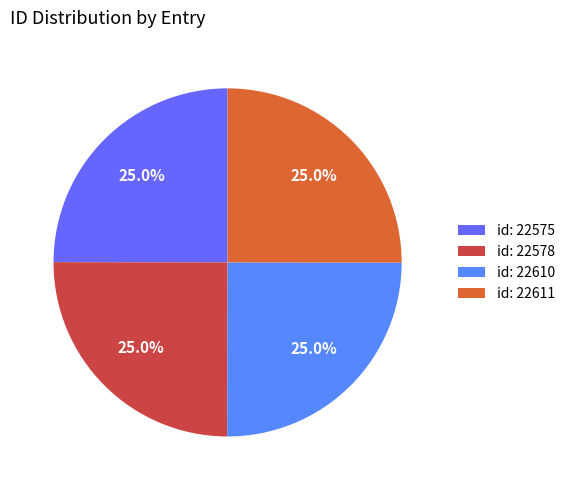

Which category has the smallest portion of the pie?

id: 22575